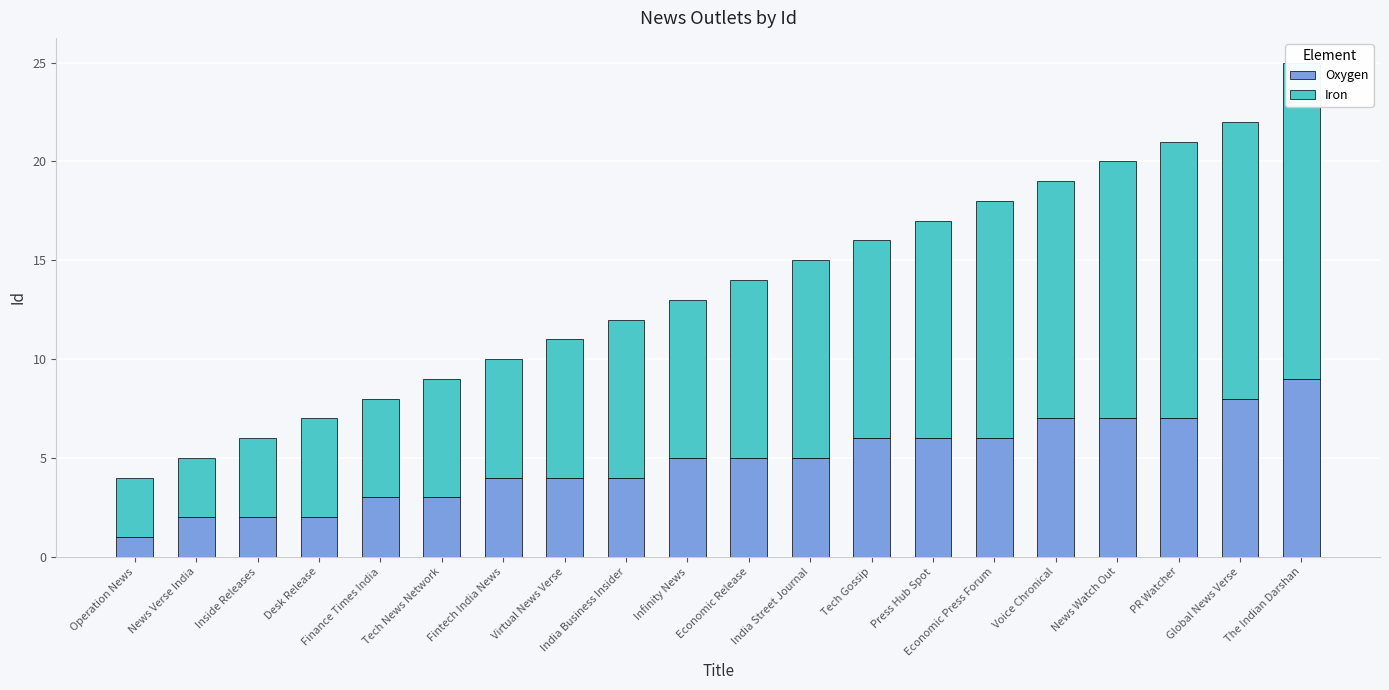

Reading left to right, what are all the values shown in this chart?

Oxygen: 1	2	2	2	3	3	4	4	4	5	5	5	6	6	6	7	7	7	8	9
Iron: 3	3	4	5	5	6	6	7	8	8	9	10	10	11	12	12	13	14	14	16